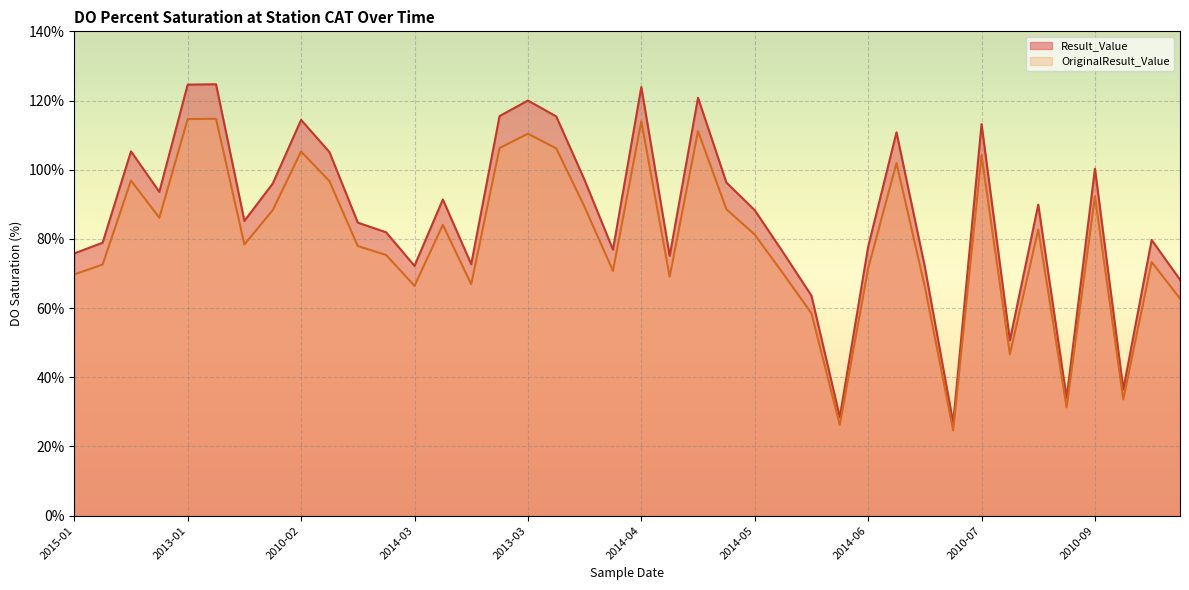

What are all the series names shown in the legend?

Result_Value, OriginalResult_Value